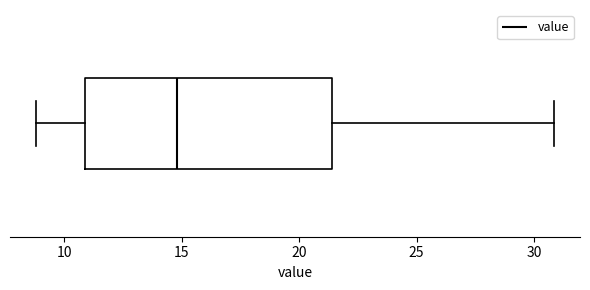

Read this box plot against the x-axis: the position of the median line, the range covered by the box, and the ends of both whiskers. The values are not printed on the chart, so give them approximately, as read against the axis.

median 15.0, box 11.0 to 21.5, whiskers 9.0 to 31.0